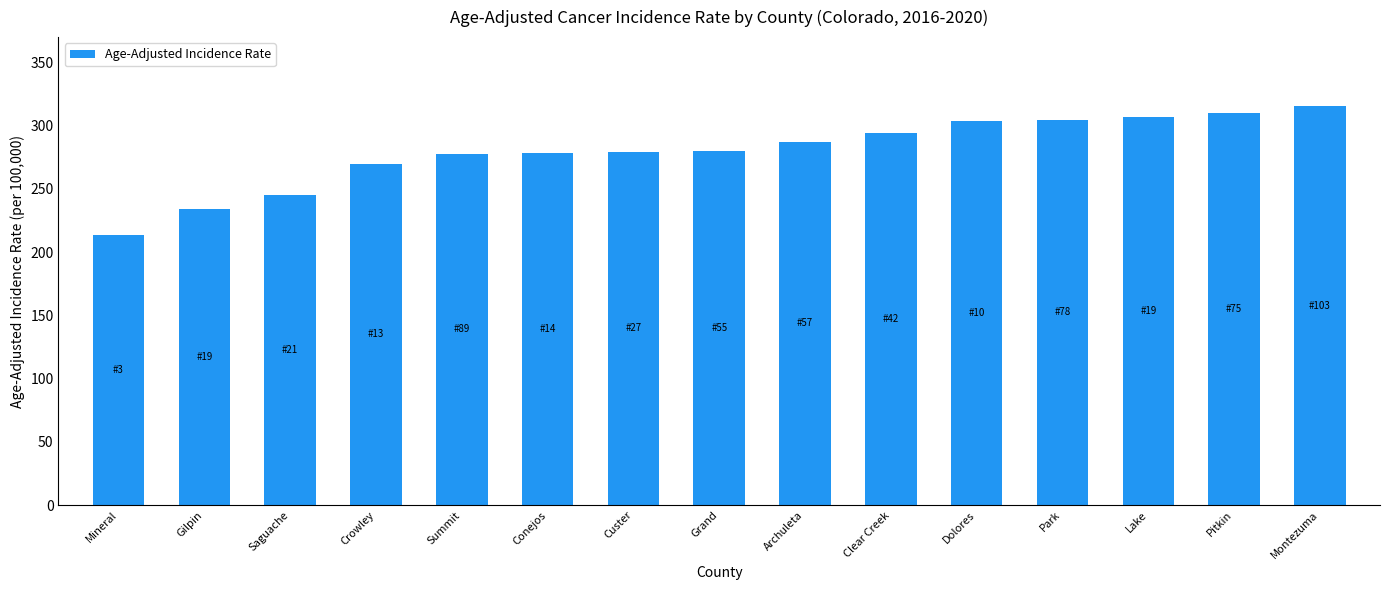

What is the difference between the second highest and second lowest values?

76.2